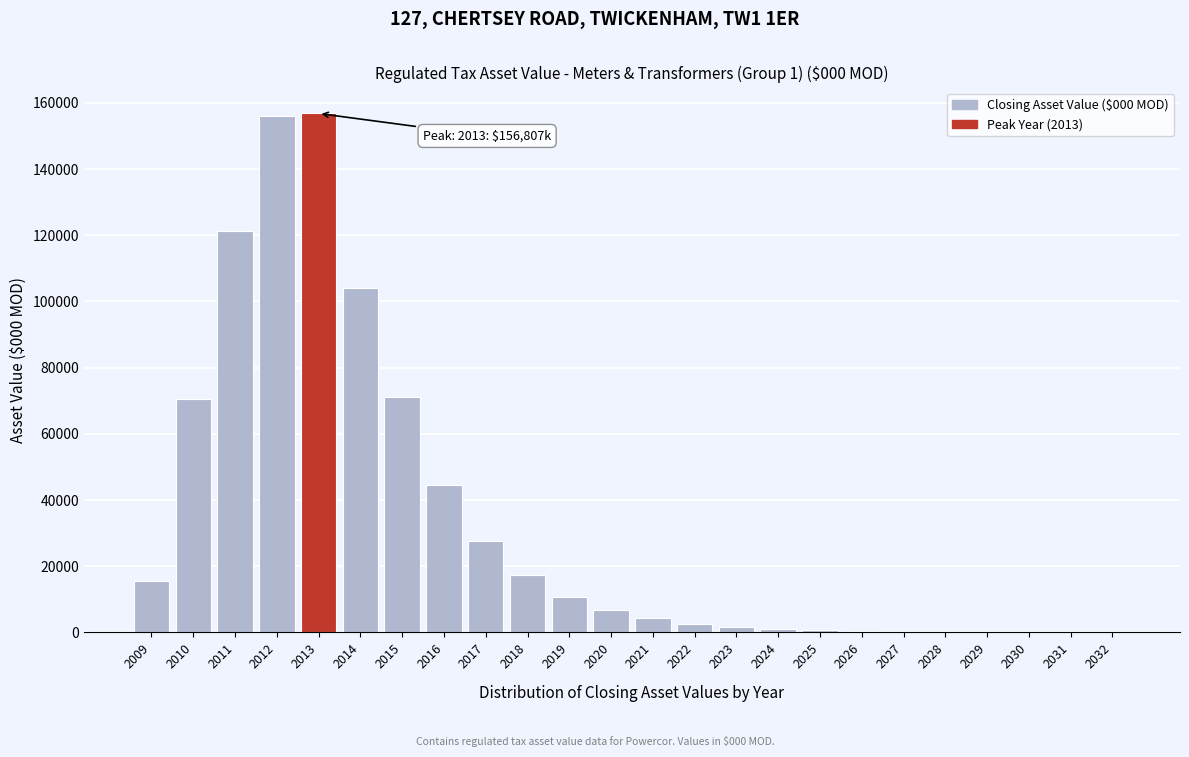

What is the sum of the values at 2020 and 2016?

51211.6